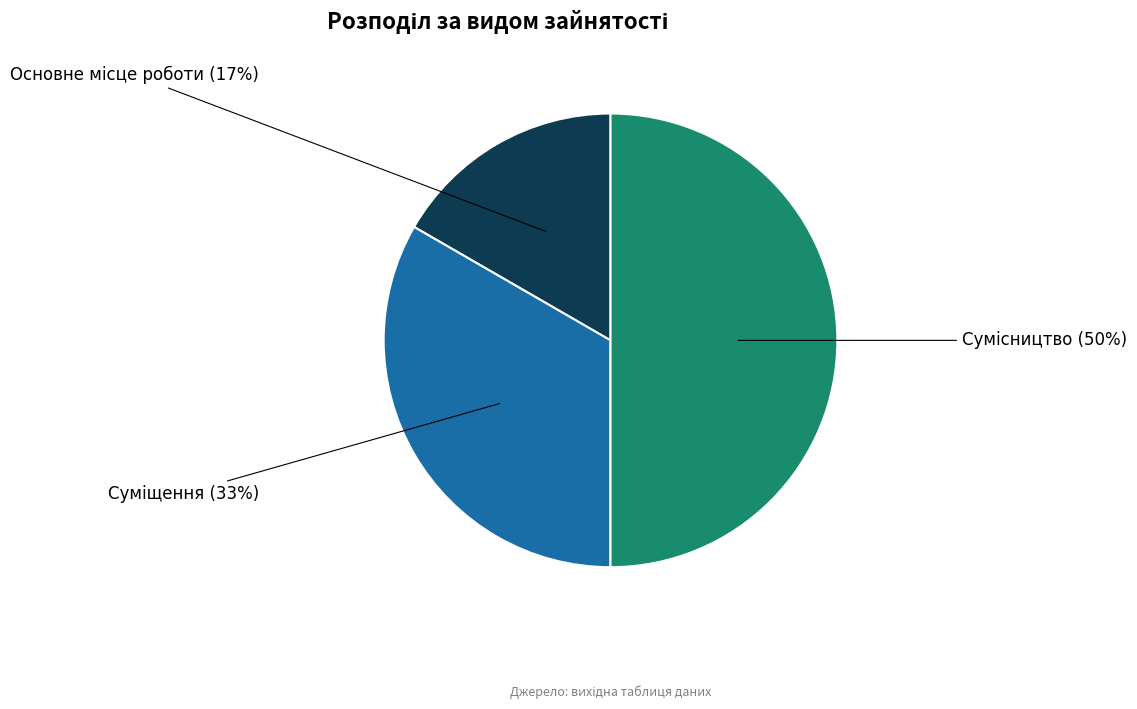

To the nearest percent, what is the difference between the largest and smallest slice percentages?

33%